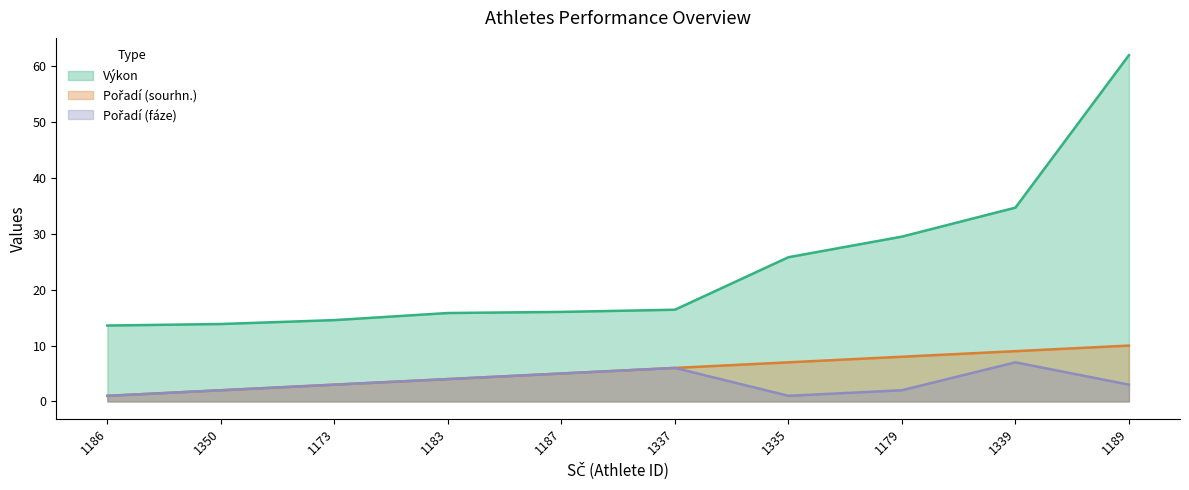

Which series has the widest spread of values?

Výkon